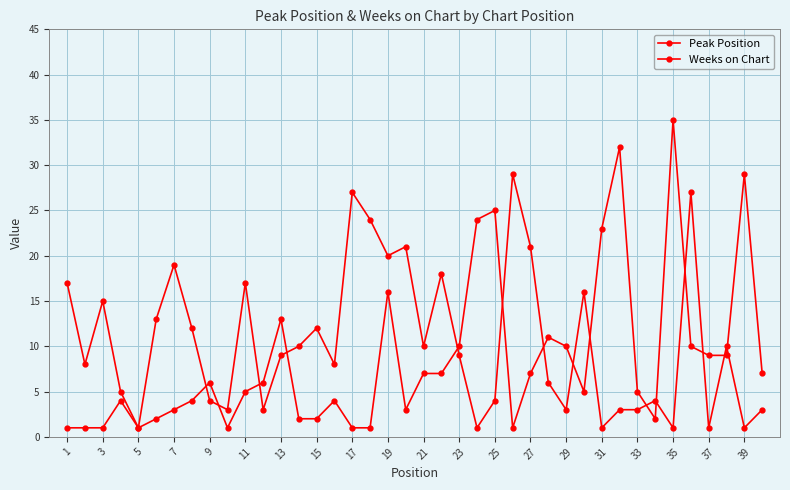

Does the chart have visible grid lines?

Yes